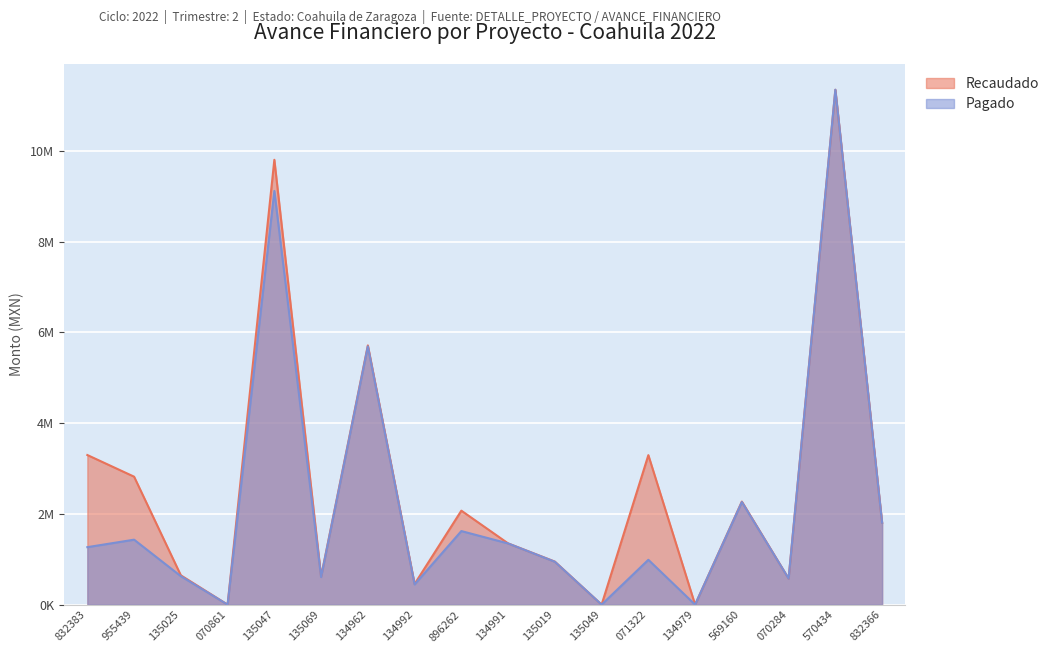

True or false: Pagado has more than 0 interior local peaks.

True